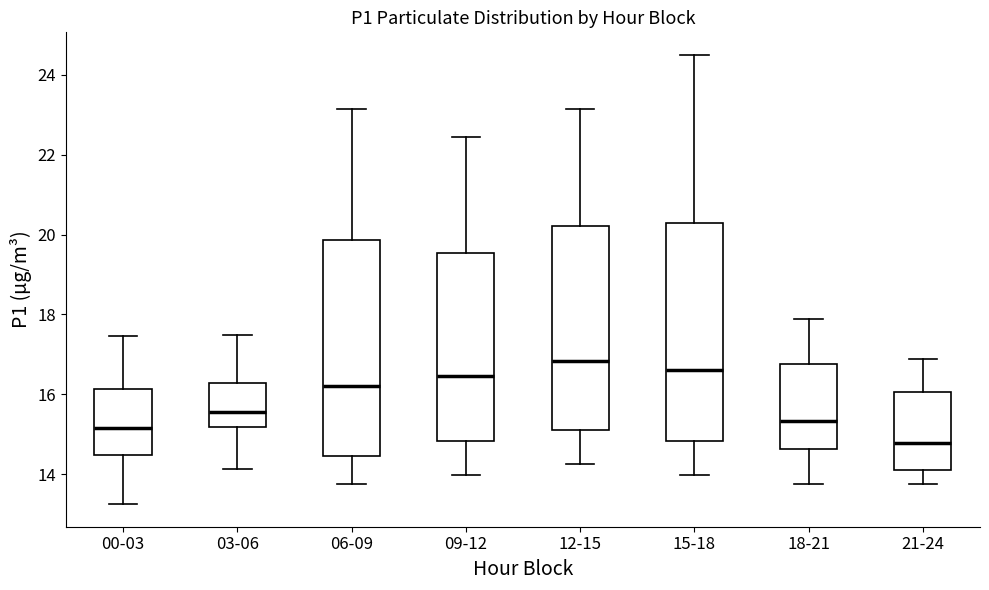

Reading left to right, read every box against the y-axis: the position of its median line, the range the box covers, and the ends of its whiskers. The values are not printed on the chart, so give them approximately, as read against the axis.

00-03: median 15.2, box 14.4 to 16.2, whiskers 13.2 to 17.4
03-06: median 15.6, box 15.2 to 16.2, whiskers 14.2 to 17.4
06-09: median 16.2, box 14.4 to 19.8, whiskers 13.8 to 23.2
09-12: median 16.4, box 14.8 to 19.6, whiskers 14.0 to 22.4
12-15: median 16.8, box 15.2 to 20.2, whiskers 14.2 to 23.2
15-18: median 16.6, box 14.8 to 20.2, whiskers 14.0 to 24.6
18-21: median 15.4, box 14.6 to 16.8, whiskers 13.8 to 17.8
21-24: median 14.8, box 14.2 to 16.0, whiskers 13.8 to 16.8